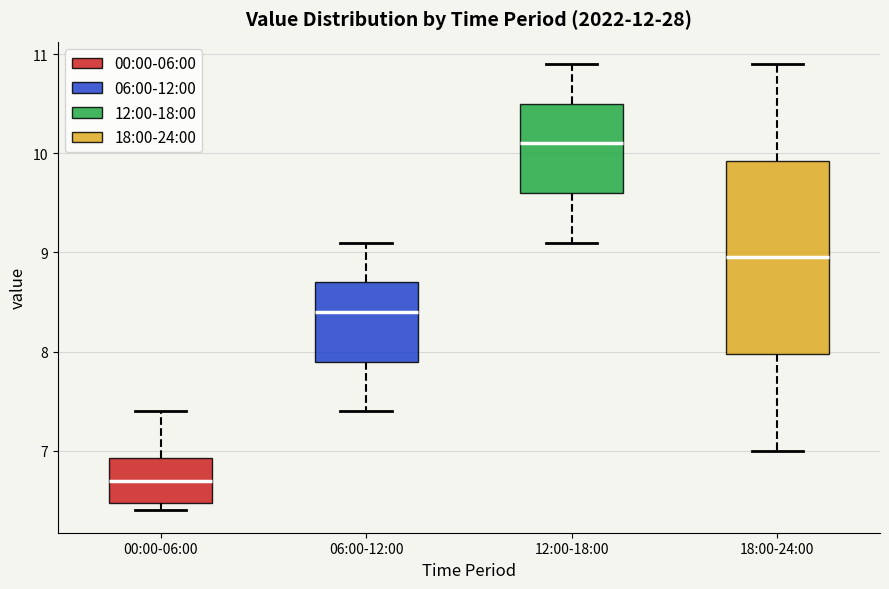

Reading left to right, read every box against the y-axis: the position of its median line, the range the box covers, and the ends of its whiskers. The values are not printed on the chart, so give them approximately, as read against the axis.

00:00-06:00: median 6.7, box 6.5 to 6.9, whiskers 6.4 to 7.4
06:00-12:00: median 8.4, box 7.9 to 8.7, whiskers 7.4 to 9.1
12:00-18:00: median 10.1, box 9.6 to 10.5, whiskers 9.1 to 10.9
18:00-24:00: median 9.0, box 8.0 to 9.9, whiskers 7.0 to 10.9